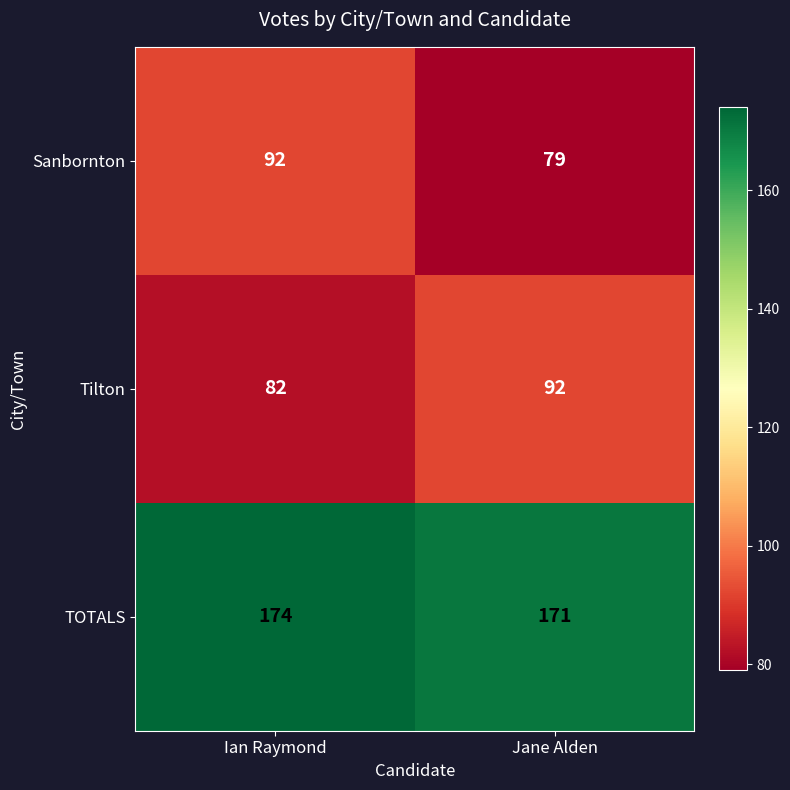

What is the greatest value displayed?

174